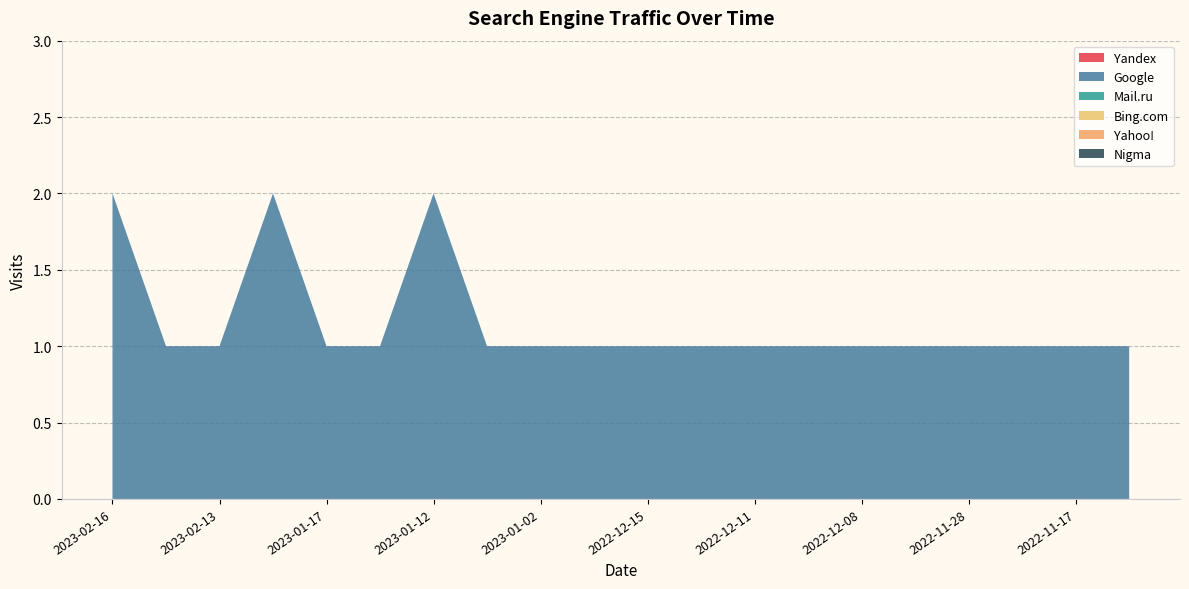

Reading left to right, what are all the values shown in this chart?

Yandex: 0	0	0	0	0	0	0	0	0	0	0	0	0	0	0	0	0	0	0	0
Google: 2	1	1	2	1	1	2	1	1	1	1	1	1	1	1	1	1	1	1	1
Mail.ru: 0	0	0	0	0	0	0	0	0	0	0	0	0	0	0	0	0	0	0	0
Bing.com: 0	0	0	0	0	0	0	0	0	0	0	0	0	0	0	0	0	0	0	0
Yahoo!: 0	0	0	0	0	0	0	0	0	0	0	0	0	0	0	0	0	0	0	0
Nigma: 0	0	0	0	0	0	0	0	0	0	0	0	0	0	0	0	0	0	0	0